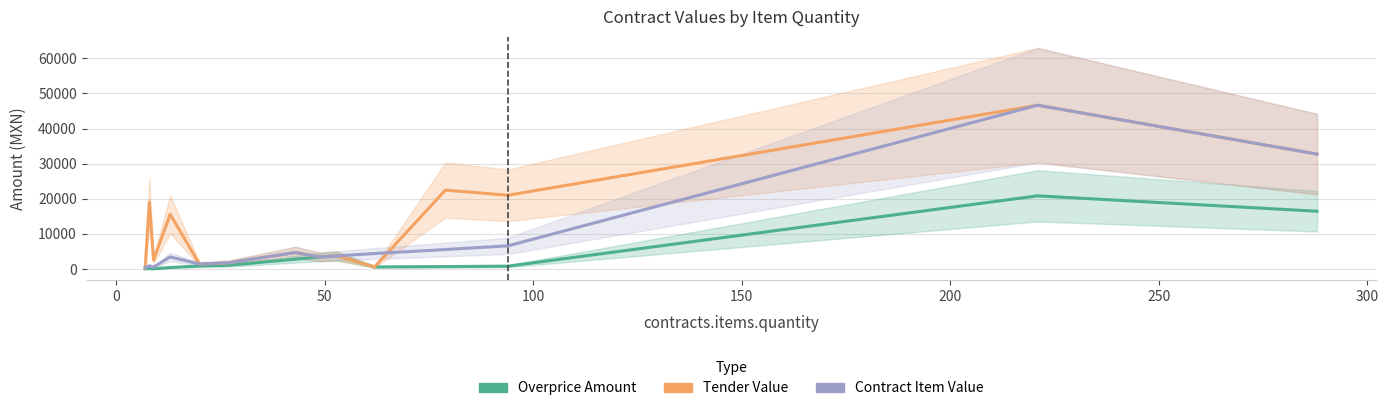

Does the chart display data point markers on the line(s)?

No